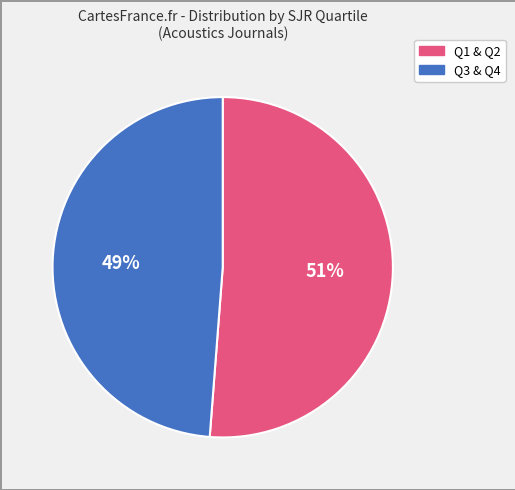

To the nearest percent, what is the difference between the largest and smallest slice percentages?

2%